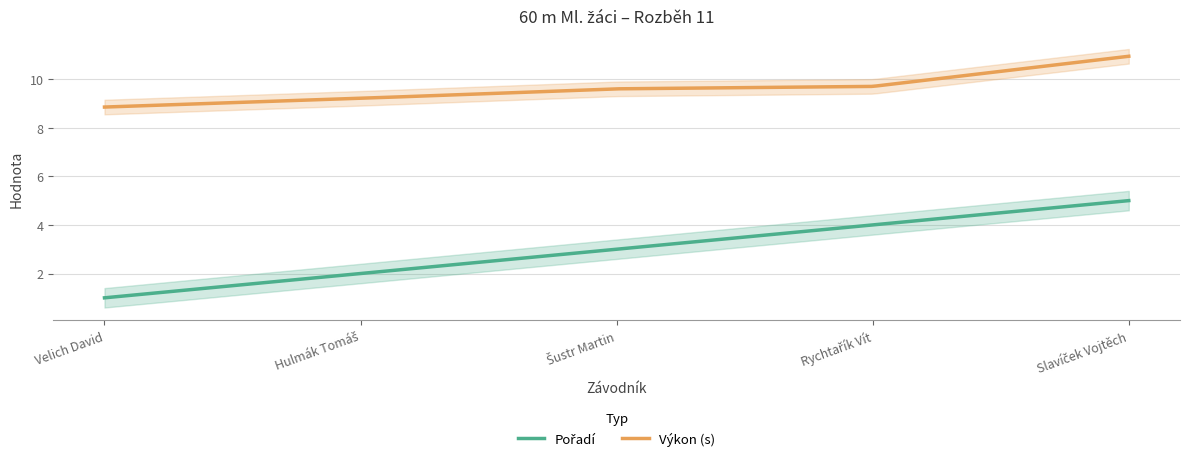

Does the chart display data point markers on the line(s)?

No